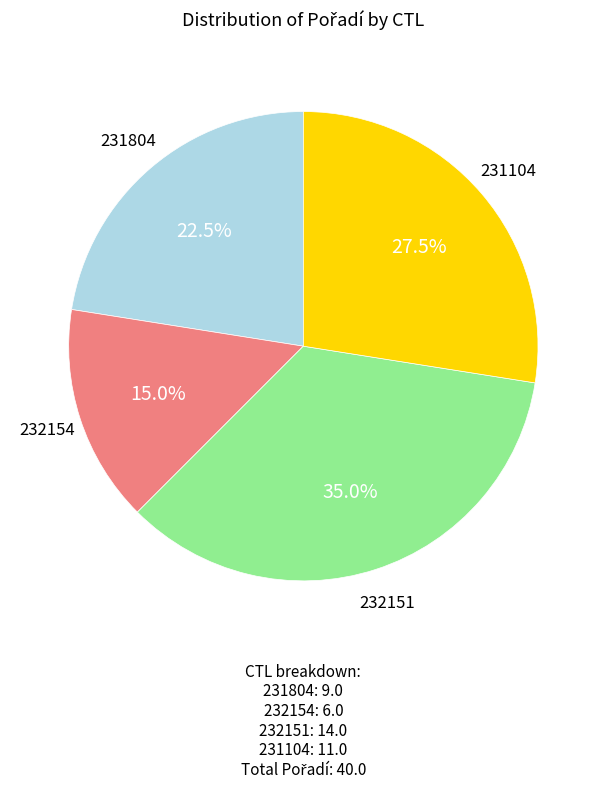

Does any single category account for the majority?

No